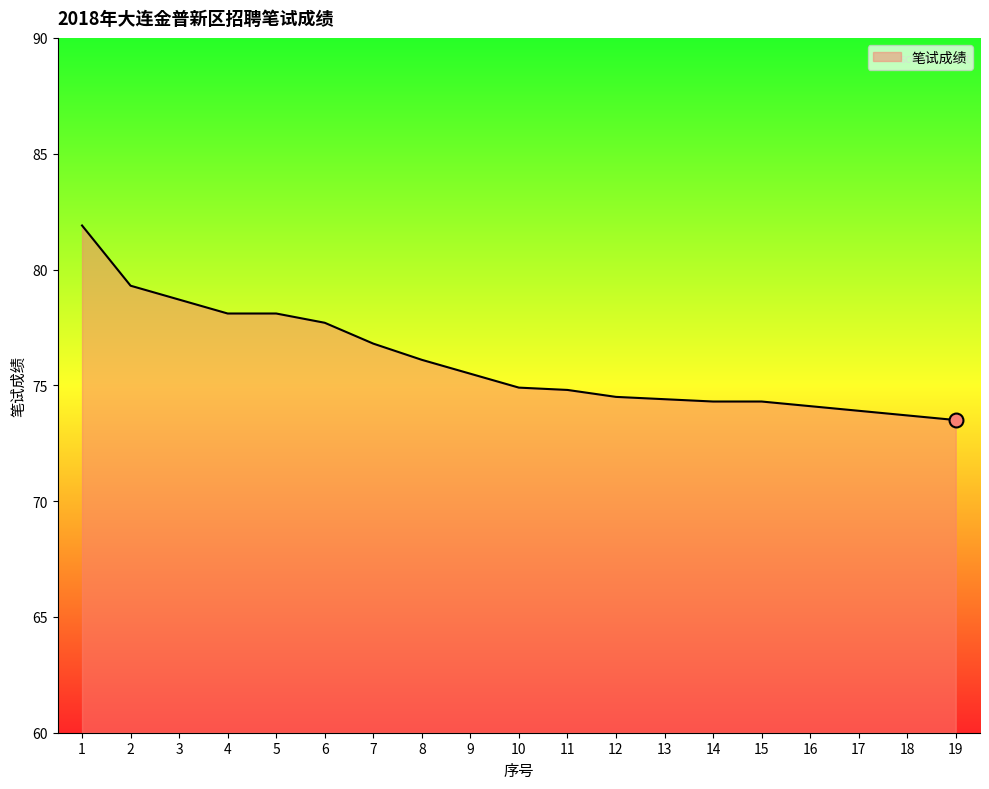

Does the chart have visible grid lines?

No